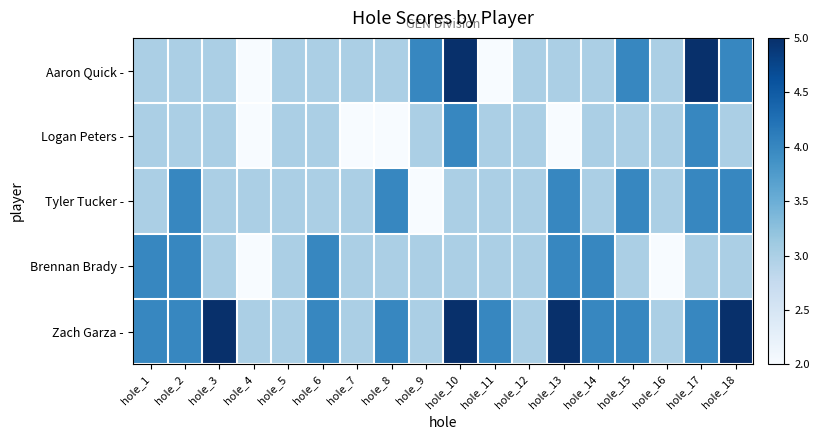

Reading left to right, what are all the values shown in this chart?

Aaron Quick -: hole_1=3	hole_2=3	hole_3=3	hole_4=2	hole_5=3	hole_6=3	hole_7=3	hole_8=3	hole_9=4	hole_10=5	hole_11=2	hole_12=3	hole_13=3	hole_14=3	hole_15=4	hole_16=3	hole_17=5	hole_18=4
Logan Peters -: hole_1=3	hole_2=3	hole_3=3	hole_4=2	hole_5=3	hole_6=3	hole_7=2	hole_8=2	hole_9=3	hole_10=4	hole_11=3	hole_12=3	hole_13=2	hole_14=3	hole_15=3	hole_16=3	hole_17=4	hole_18=3
Tyler Tucker -: hole_1=3	hole_2=4	hole_3=3	hole_4=3	hole_5=3	hole_6=3	hole_7=3	hole_8=4	hole_9=2	hole_10=3	hole_11=3	hole_12=3	hole_13=4	hole_14=3	hole_15=4	hole_16=3	hole_17=4	hole_18=4
Brennan Brady -: hole_1=4	hole_2=4	hole_3=3	hole_4=2	hole_5=3	hole_6=4	hole_7=3	hole_8=3	hole_9=3	hole_10=3	hole_11=3	hole_12=3	hole_13=4	hole_14=4	hole_15=3	hole_16=2	hole_17=3	hole_18=3
Zach Garza -: hole_1=4	hole_2=4	hole_3=5	hole_4=3	hole_5=3	hole_6=4	hole_7=3	hole_8=4	hole_9=3	hole_10=5	hole_11=4	hole_12=3	hole_13=5	hole_14=4	hole_15=4	hole_16=3	hole_17=4	hole_18=5